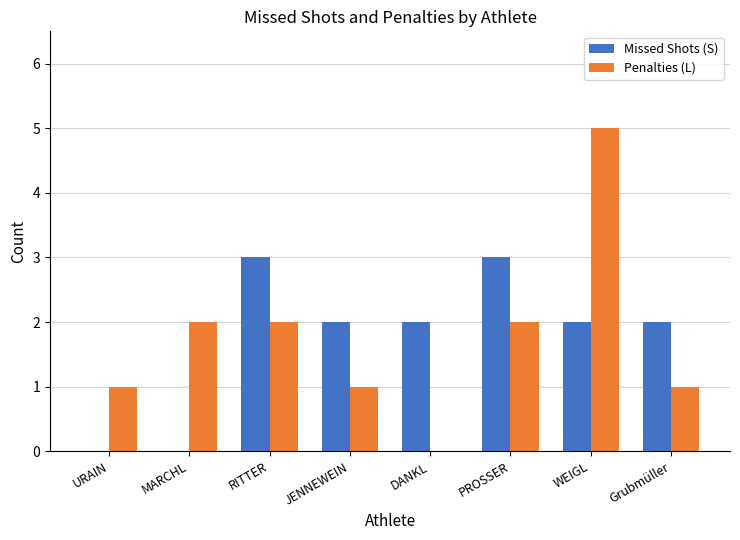

Reading left to right, extract all data points from this chart.

Missed Shots (S): 0	0	3	2	2	3	2	2
Penalties (L): 1	2	2	1	0	2	5	1